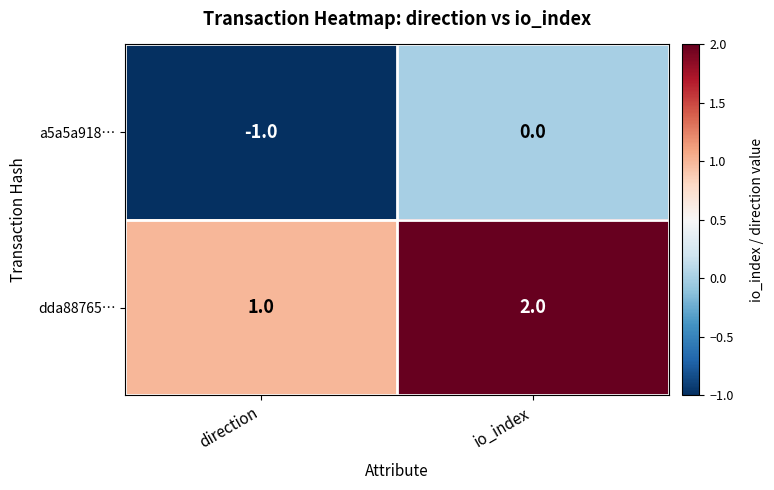

Which series has the largest total across all categories?

dda88765…